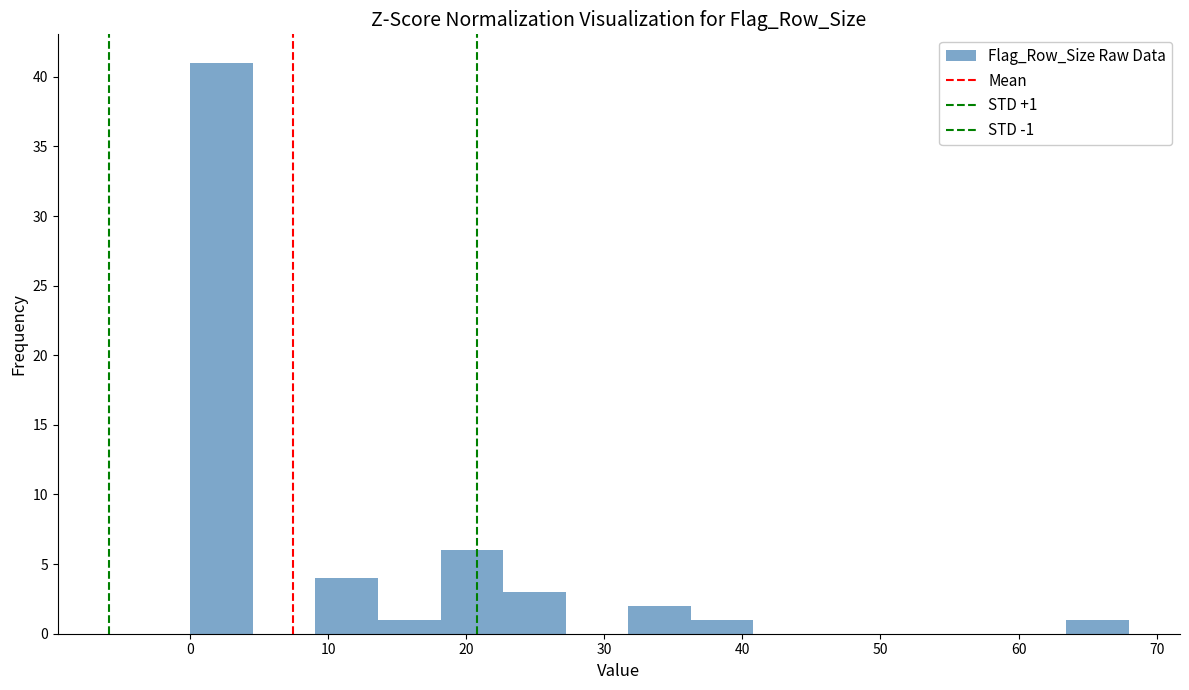

Over which range of the x-axis is the bar tallest?

0 to 5